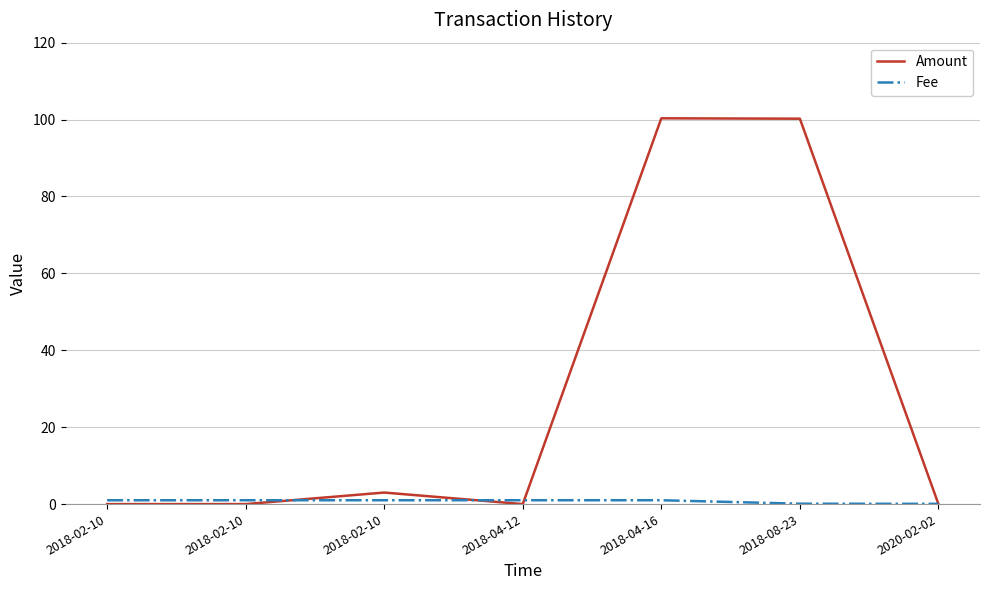

How many distinct data groups are displayed?

2